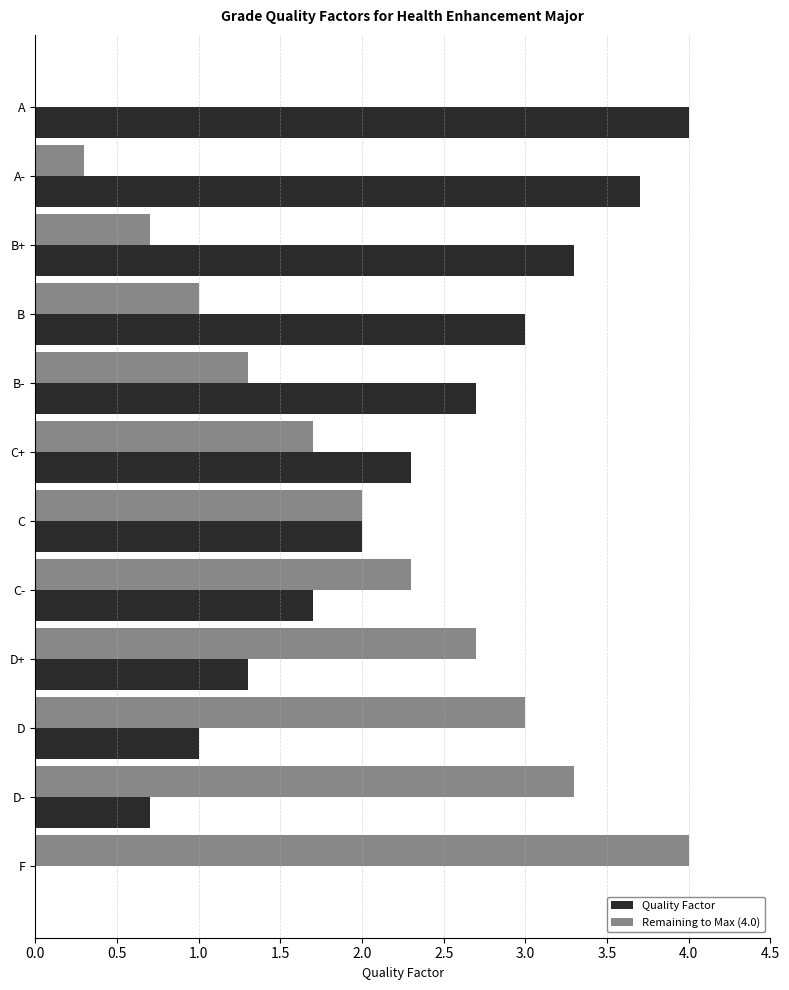

Read the Quality Factor value at C.

2.0